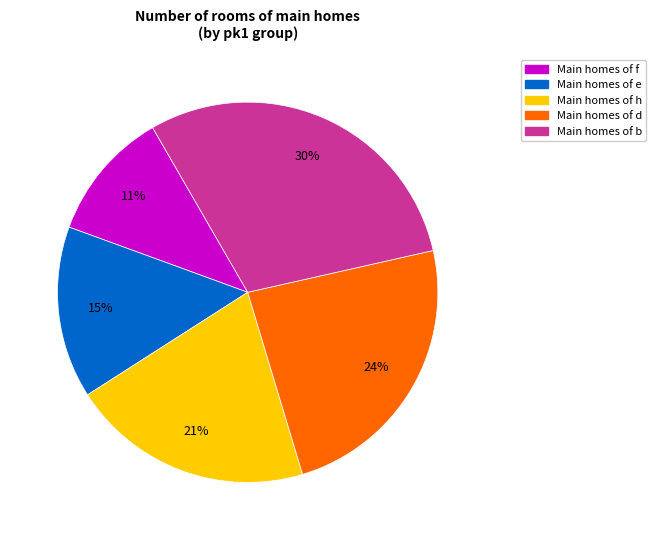

Is there any slice that represents more than half of the pie?

No